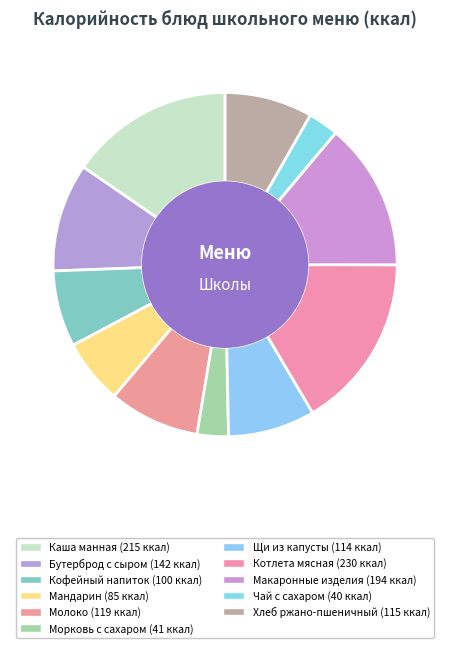

How many slices are in this pie chart?

11